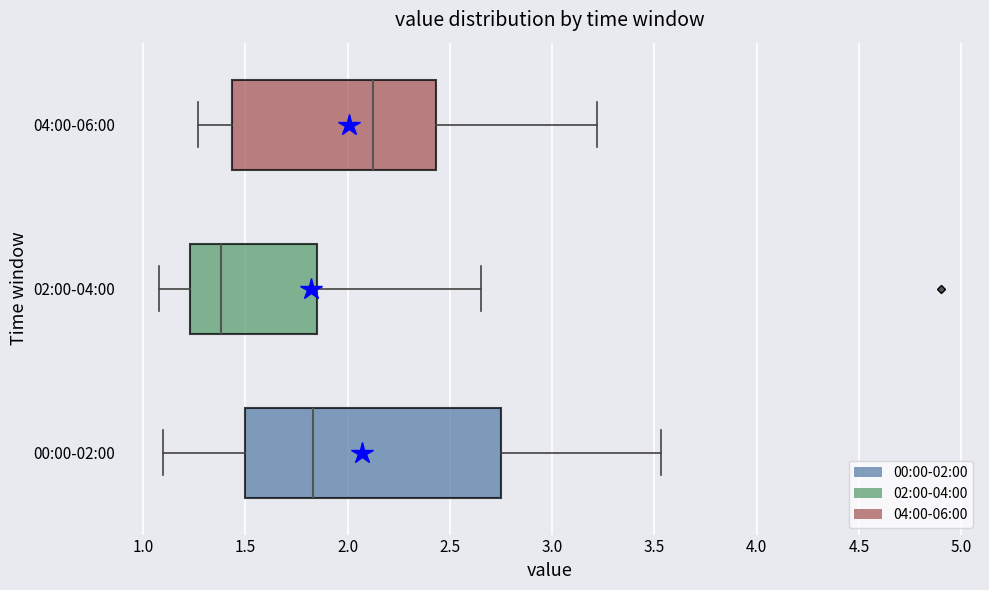

Where does the right whisker of the box for 00:00-02:00 end on the x-axis? The values are not printed on the chart, so give them approximately, as read against the axis.

3.55